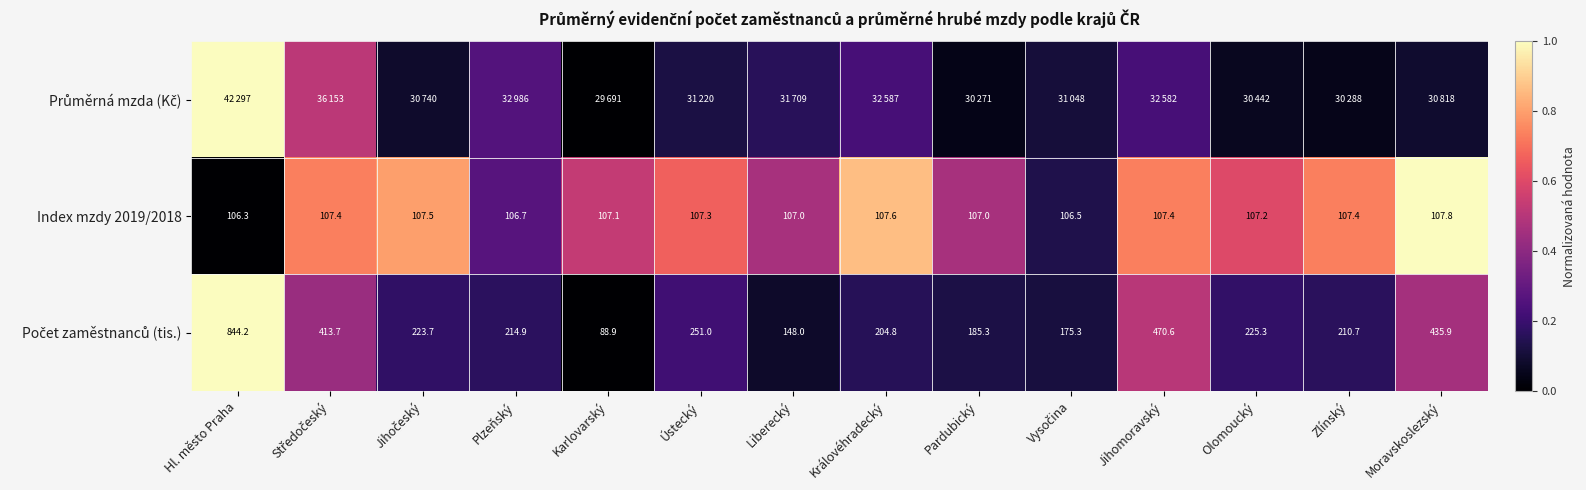

At which label does Index mzdy 2019/2018 reach its peak?

Moravskoslezský